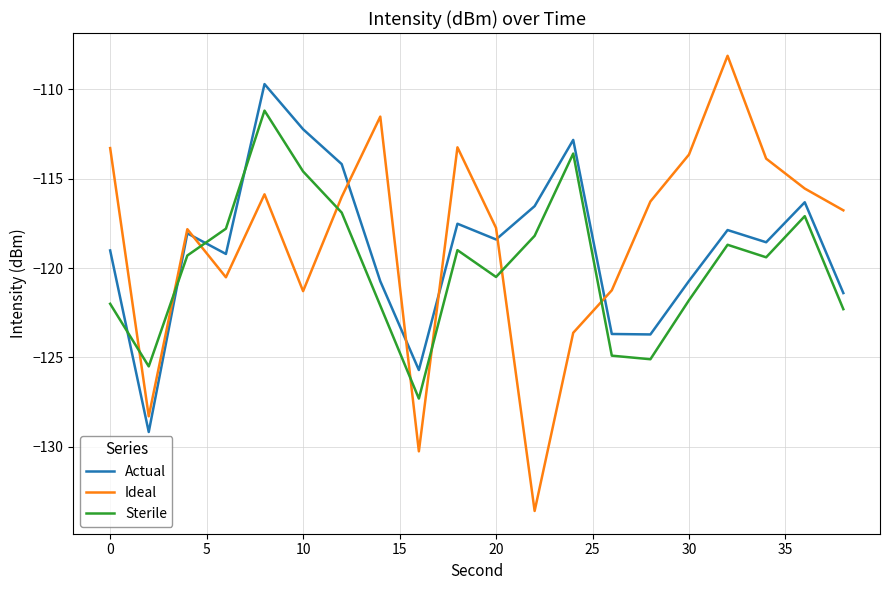

What are all the series names shown in the legend?

Actual, Ideal, Sterile